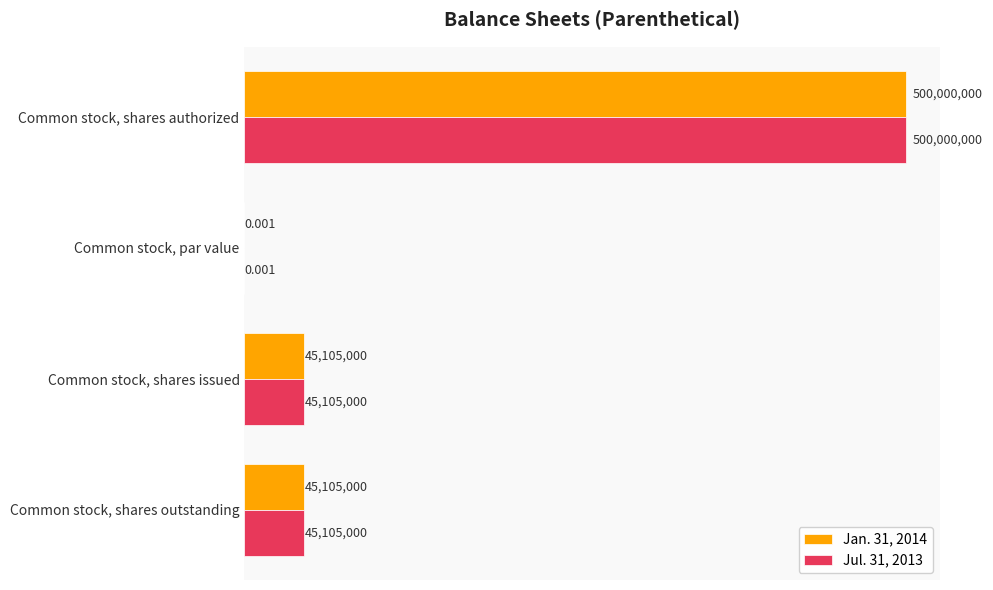

What is the average value of the Jul. 31, 2013 series?

147552500.0